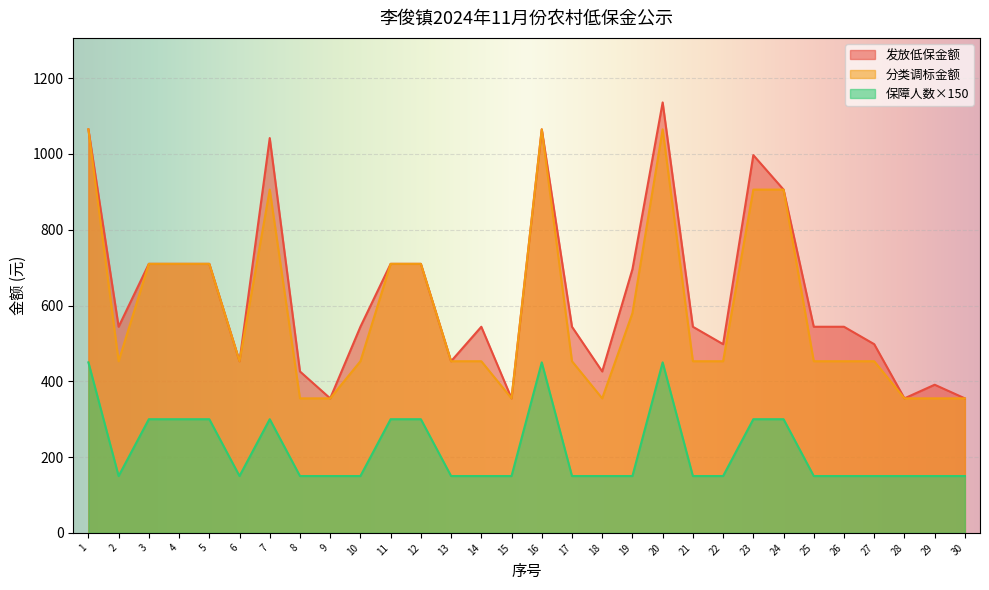

Which series has the largest range (max minus min)?

发放低保金额